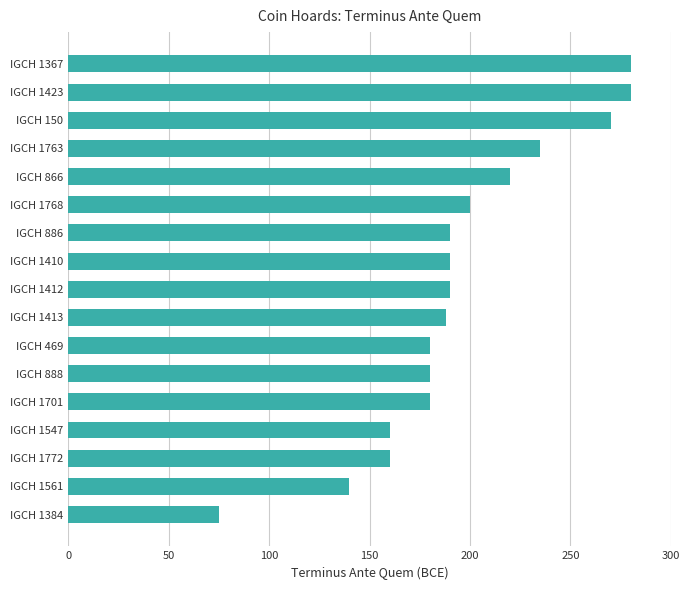

At which category does the chart reach its minimum across all series?

IGCH 1384